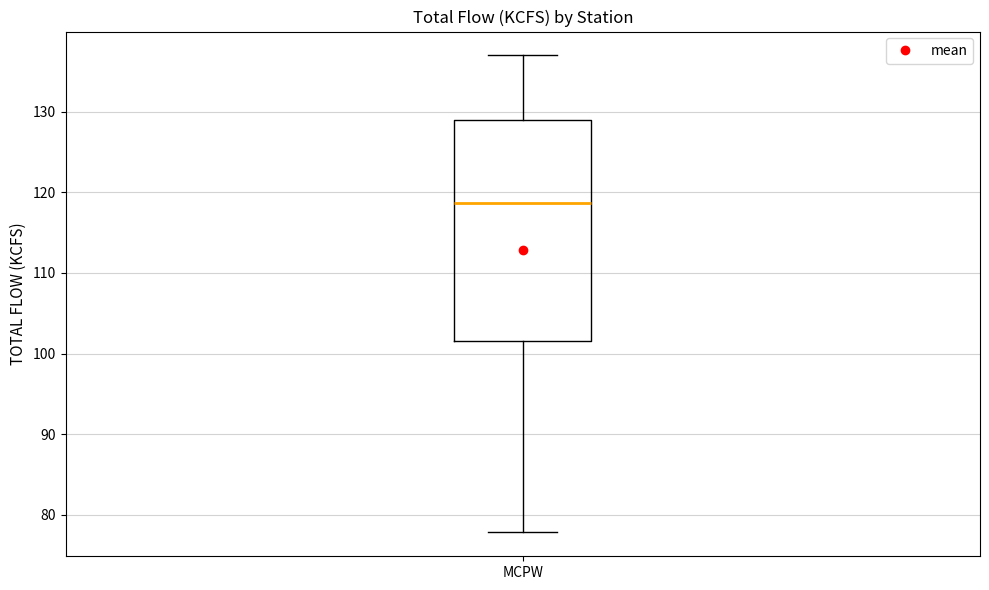

Where does the median line of the box for MCPW sit on the y-axis? The values are not printed on the chart, so give them approximately, as read against the axis.

119